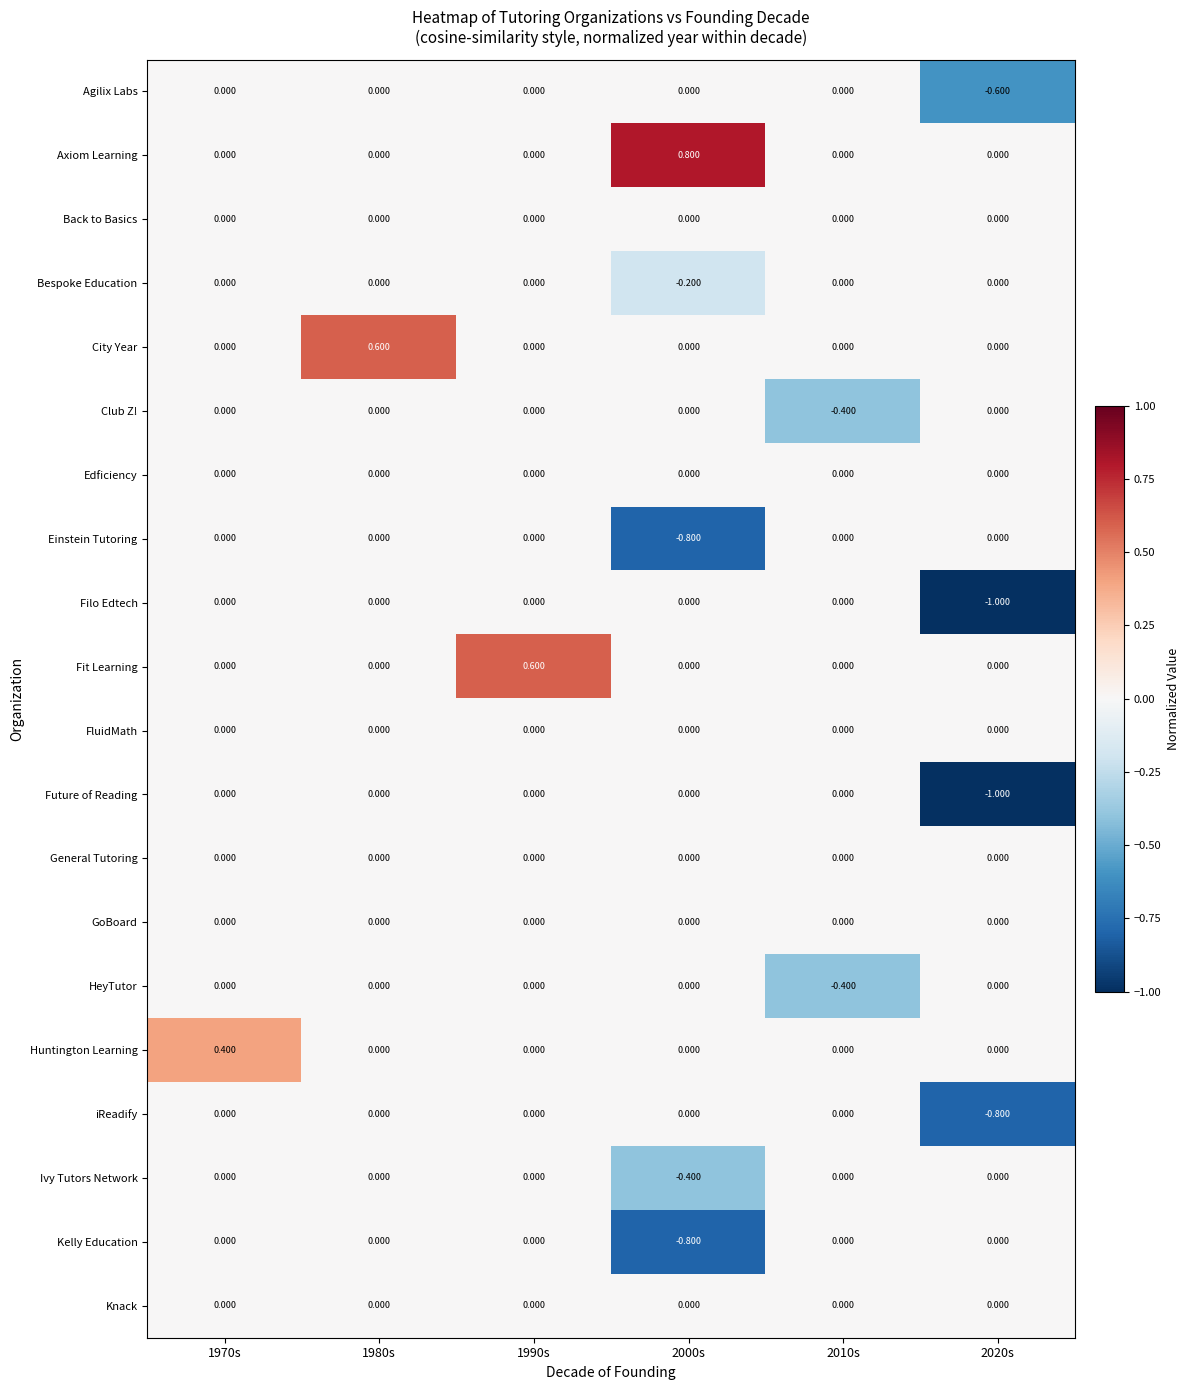

How many values in HeyTutor are below zero?

1